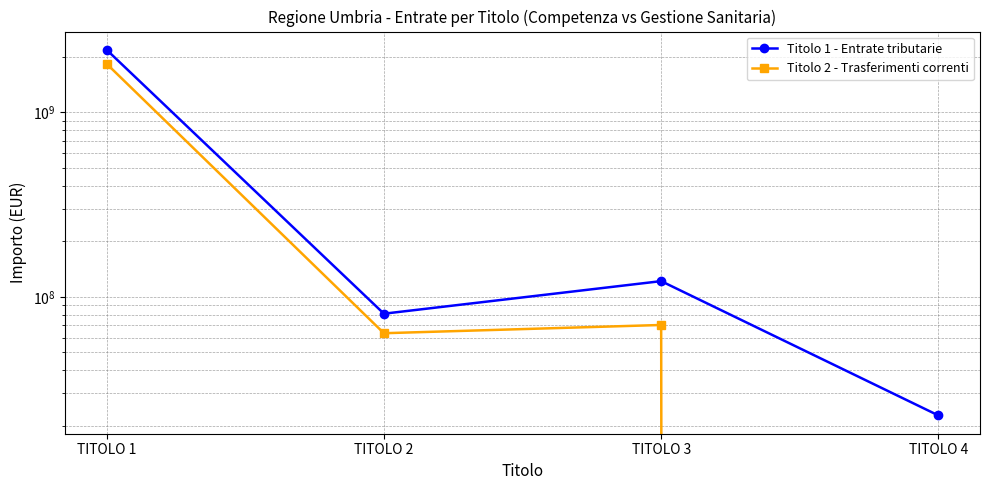

Reading left to right, extract all data points from this chart.

Titolo 1 - Entrate tributarie: 2173899520.3	80996823.8	121574083.8	22780881.4
Titolo 2 - Trasferimenti correnti: 1825628187.0	63503479.9	70375055.8	0.0